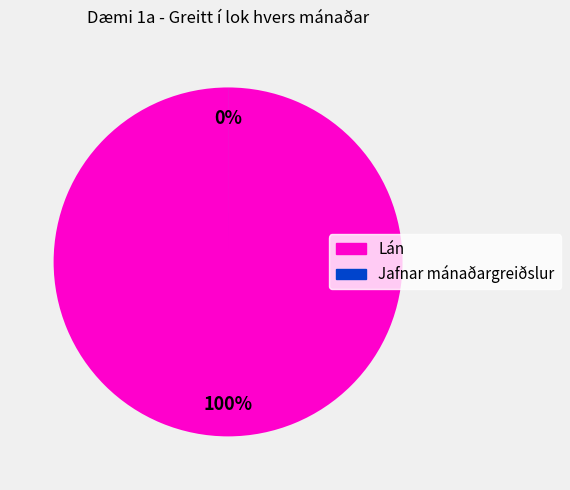

Which category has the biggest portion of the pie?

Lán